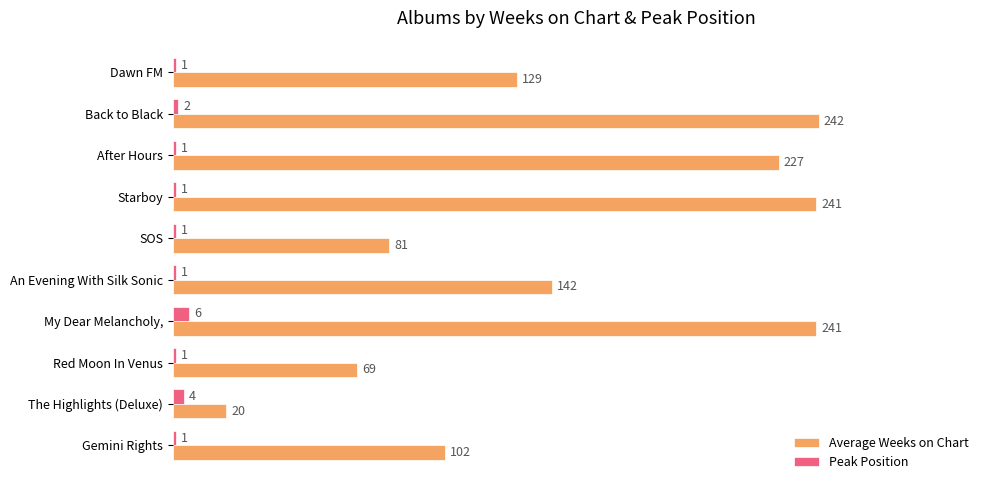

What is the difference between the maximum and minimum values in the Average Weeks on Chart series?

222